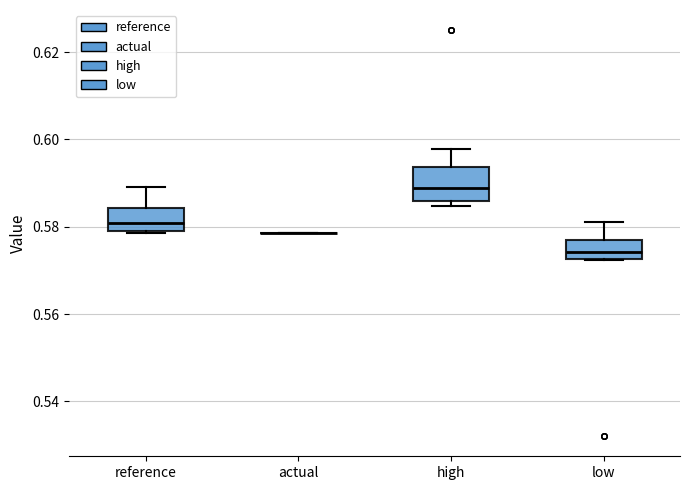

Reading left to right, read every box against the y-axis: the position of its median line, the range the box covers, and the ends of its whiskers. The values are not printed on the chart, so give them approximately, as read against the axis.

reference: median 0.580 (inside the box), box 0.580 to 0.584, whiskers 0.578 to 0.590
actual: box collapsed to a line at 0.578, whiskers 0.578 to 0.578
high: median 0.588, box 0.586 to 0.594, whiskers 0.584 to 0.598
low: median 0.574, box 0.572 to 0.576, whiskers 0.572 to 0.580